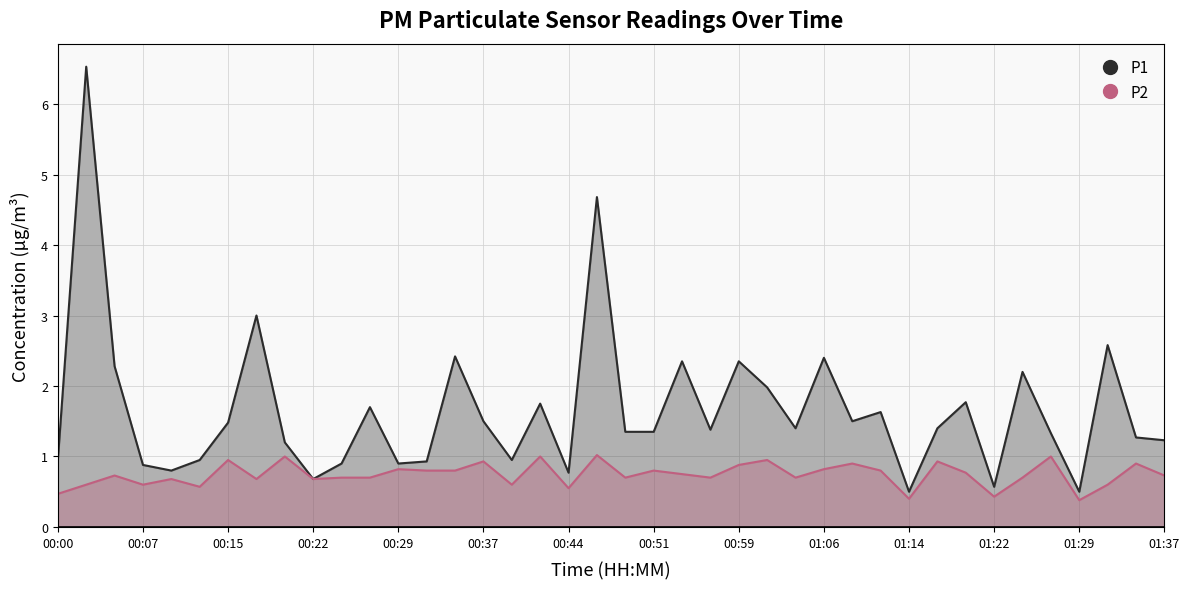

List the series in order of their overall mean, lowest first.

P2, P1